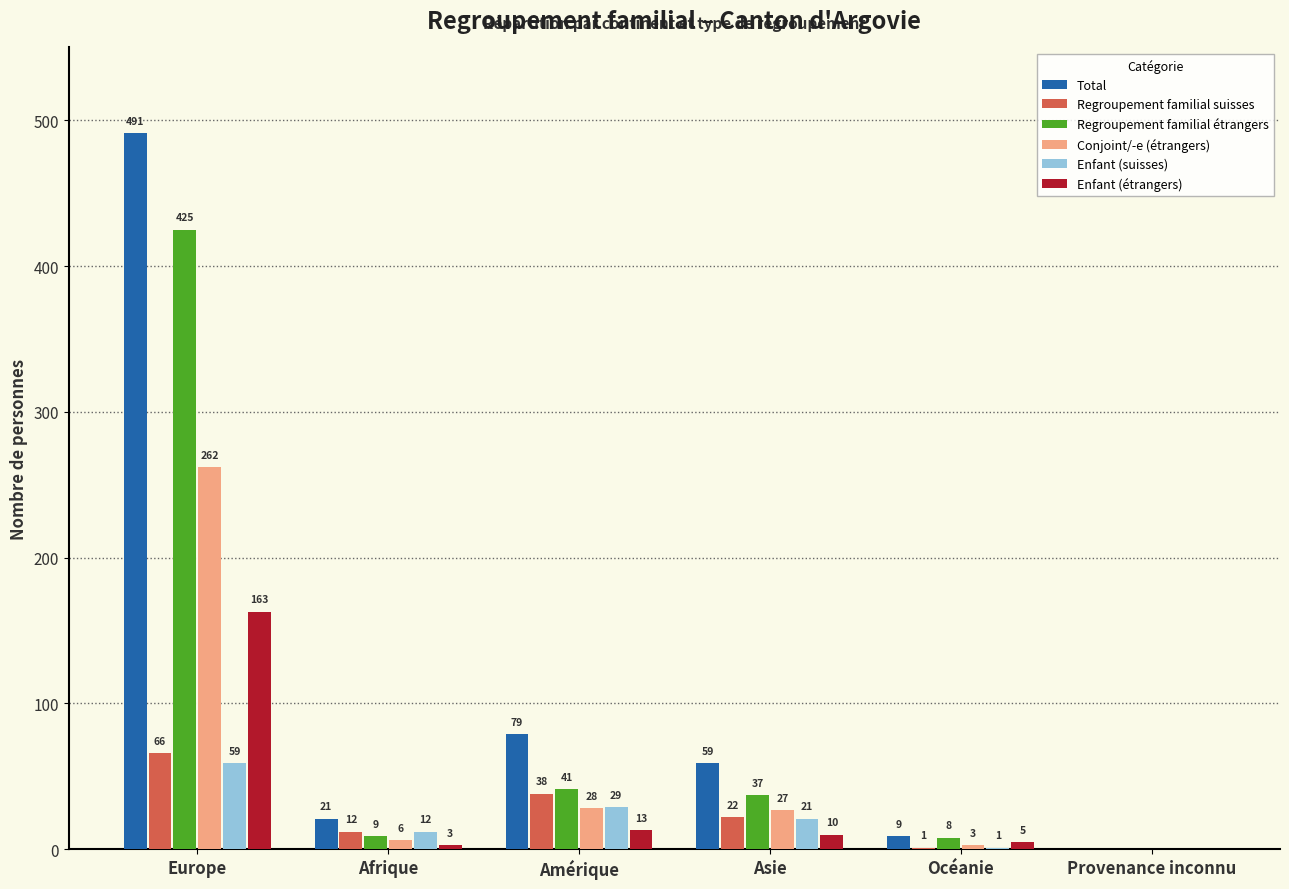

Which series changed the most between Europe and Océanie?

Total